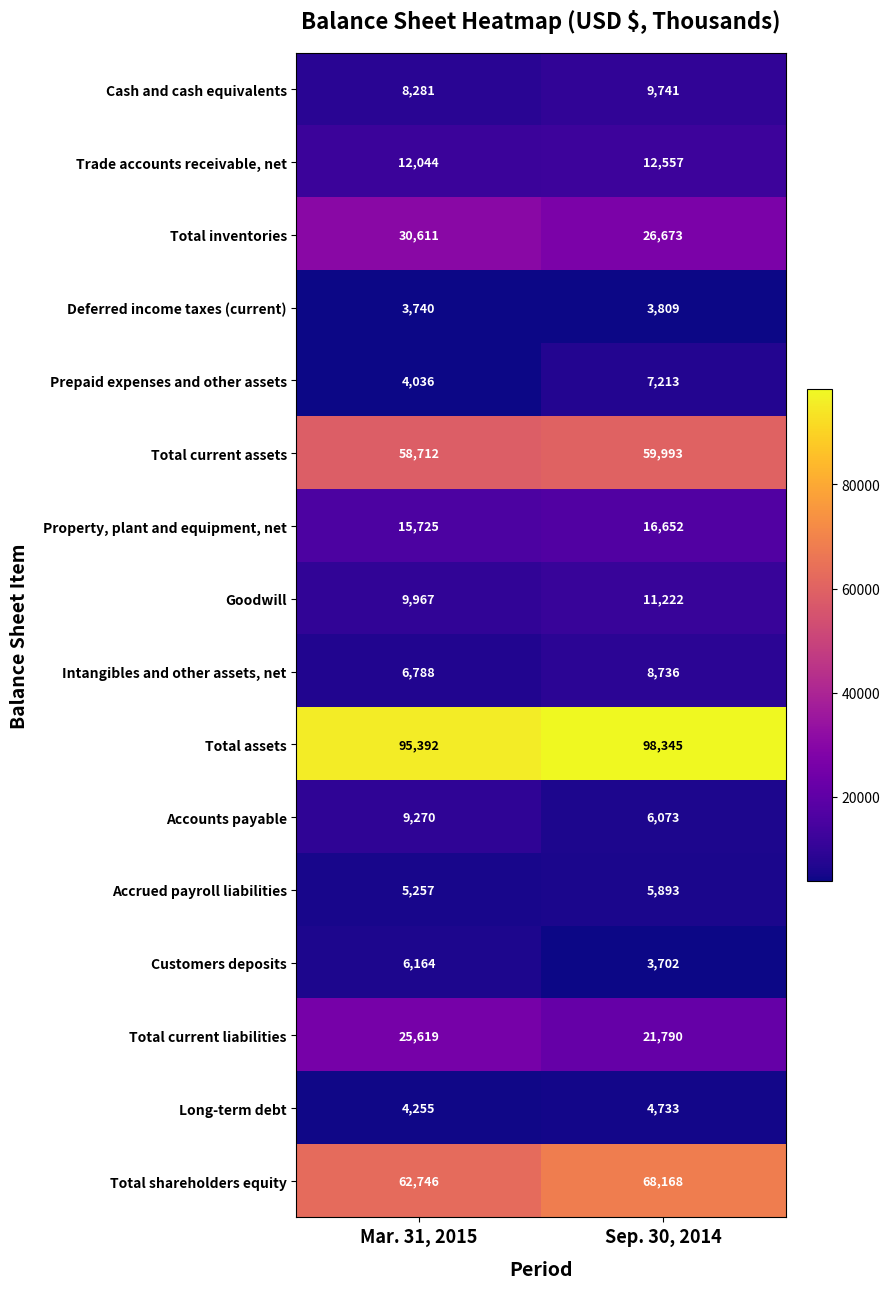

Rank the series at Mar. 31, 2015 from lowest to highest value.

Deferred income taxes (current), Prepaid expenses and other assets, Long-term debt, Accrued payroll liabilities, Customers deposits, Intangibles and other assets, net, Cash and cash equivalents, Accounts payable, Goodwill, Trade accounts receivable, net, Property, plant and equipment, net, Total current liabilities, Total inventories, Total current assets, Total shareholders equity, Total assets